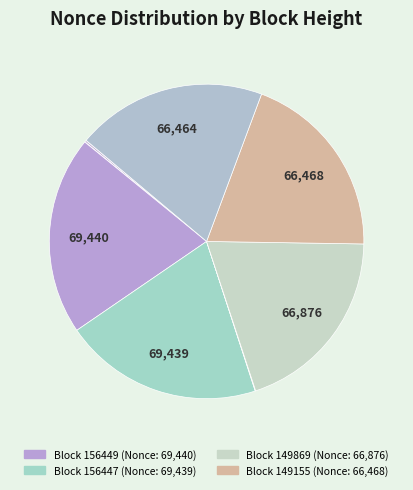

To the nearest percent, what is the difference between the largest and smallest slice percentages?

20%